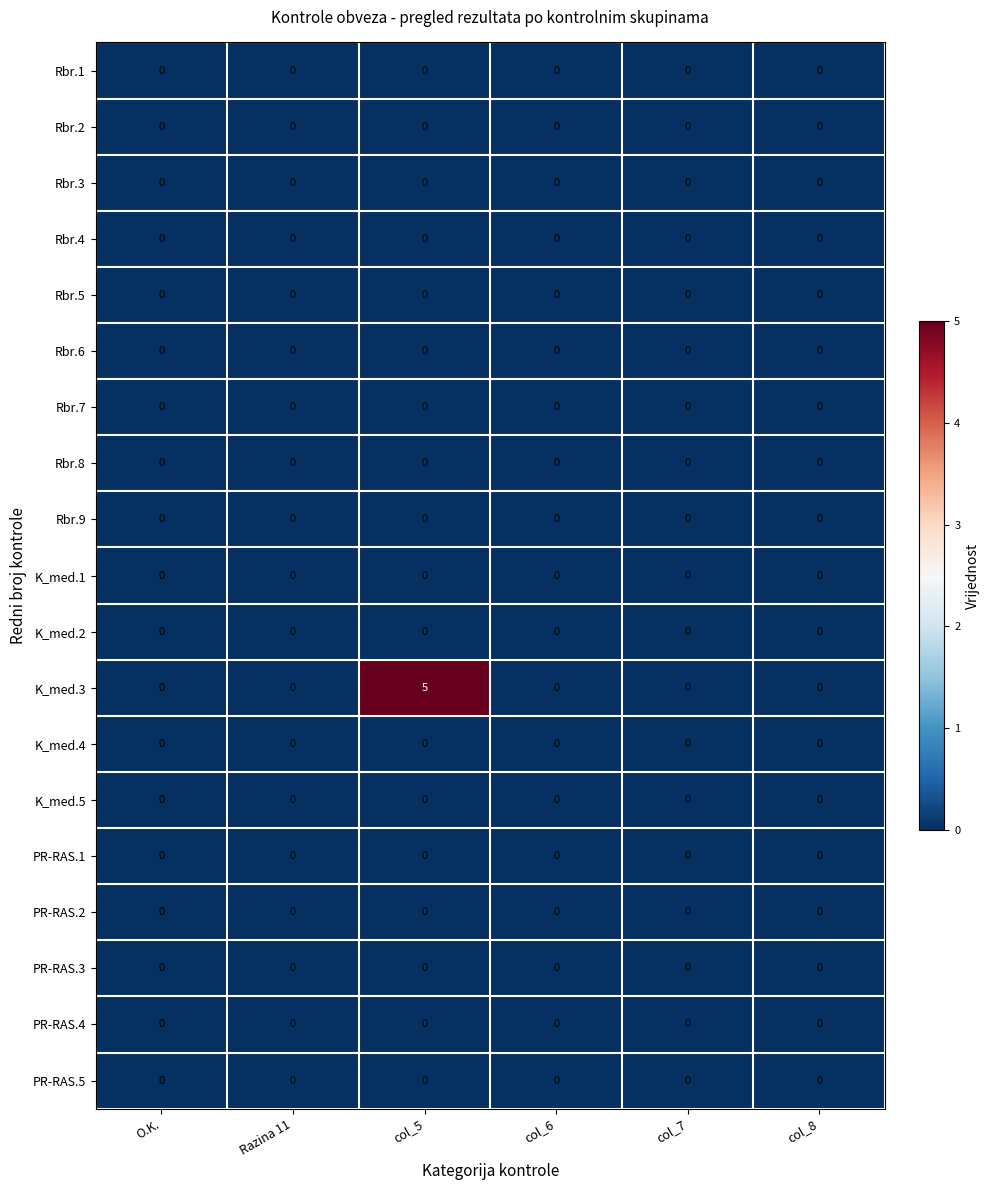

Which series has the largest total across all categories?

K_med.3